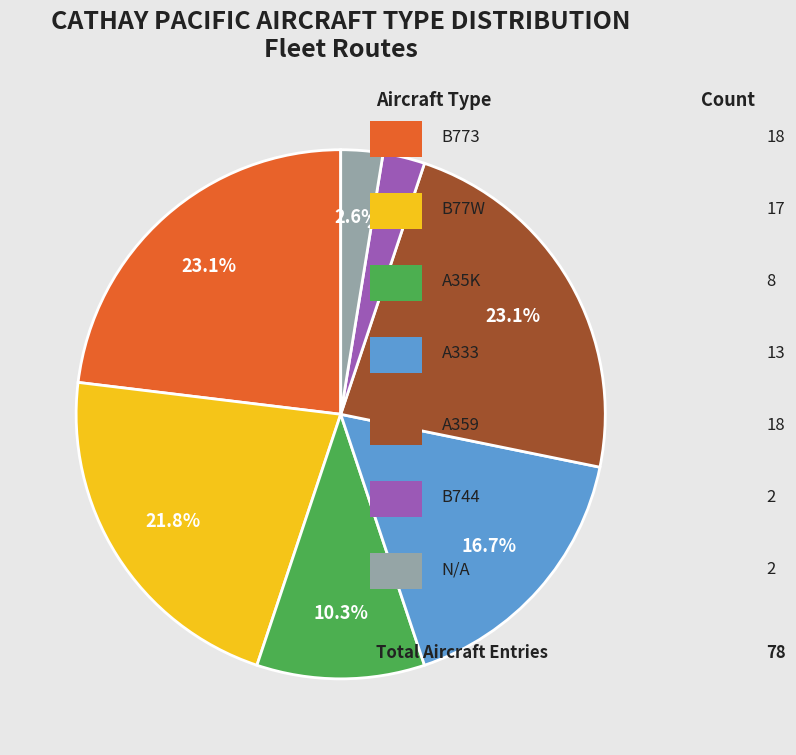

Is there any slice that represents more than half of the pie?

No